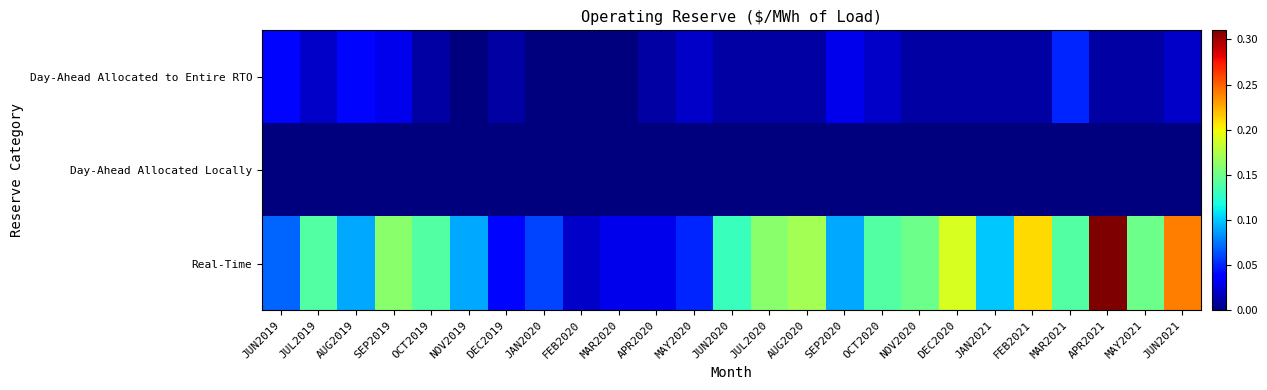

How many series are shown in this chart?

3